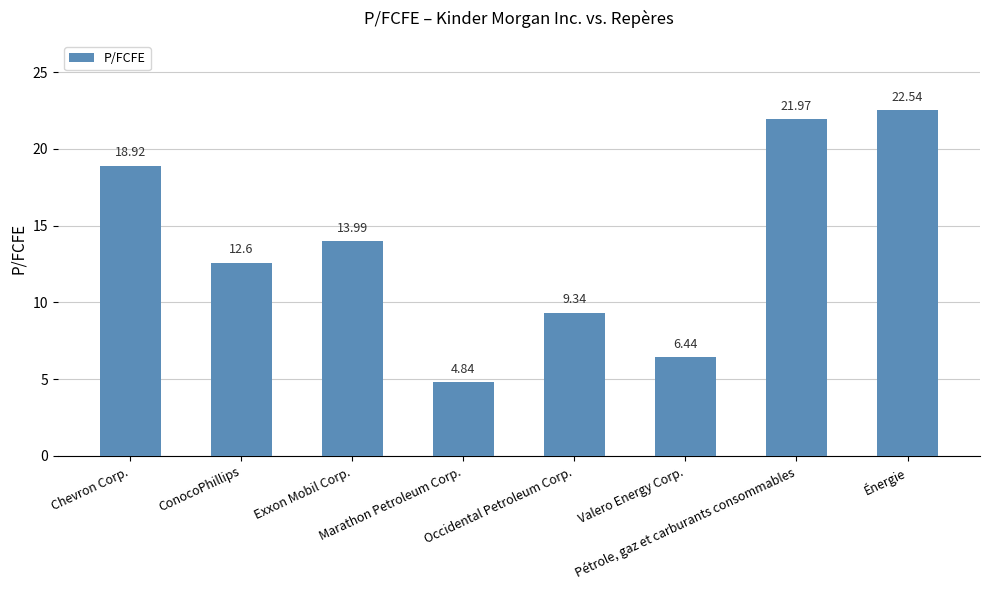

Between Valero Energy Corp. and Chevron Corp., which is larger?

Chevron Corp.